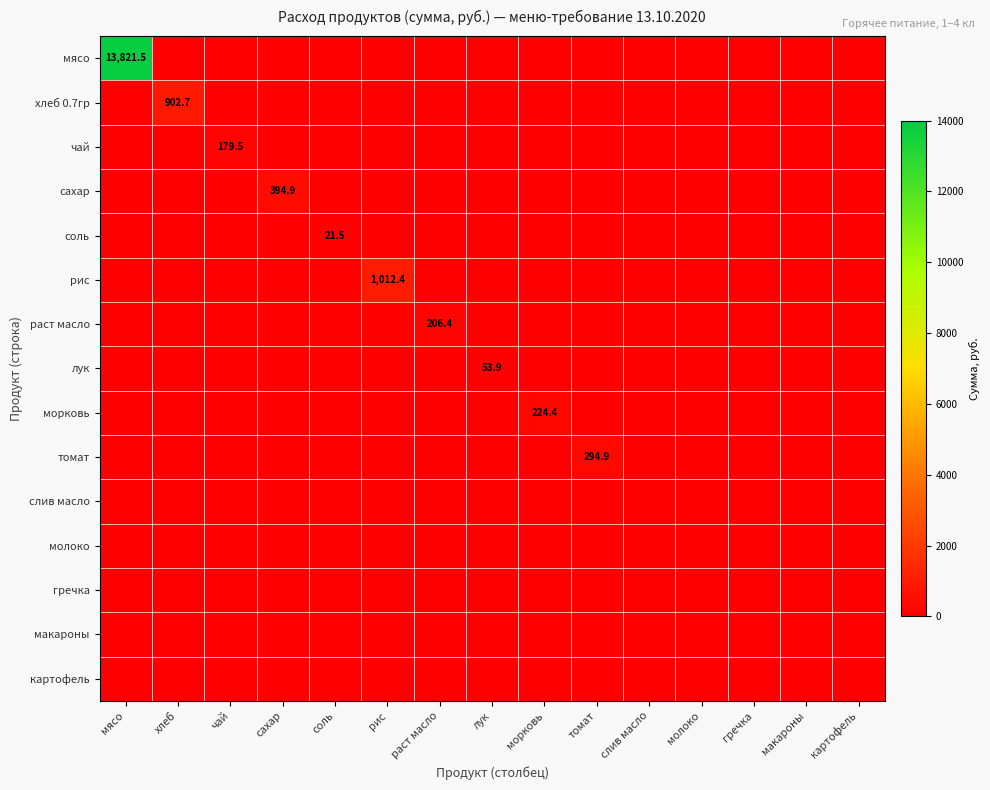

Rank the series by their maximum value, from lowest to highest.

слив масло, молоко, гречка, макароны, картофель, соль, лук, чай, раст масло, морковь, томат, сахар, хлеб 0.7гр, рис, мясо